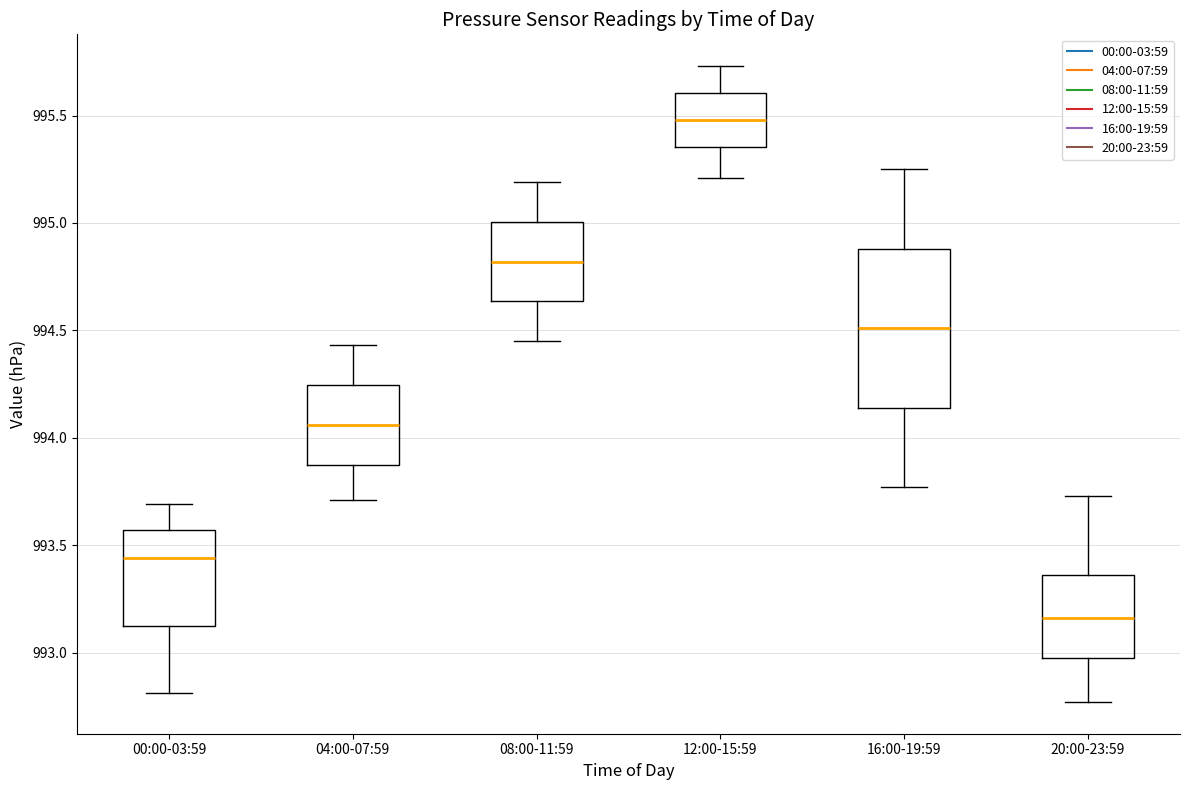

Where does the lower whisker of the box for 12:00-15:59 end on the y-axis? The values are not printed on the chart, so give them approximately, as read against the axis.

995.20